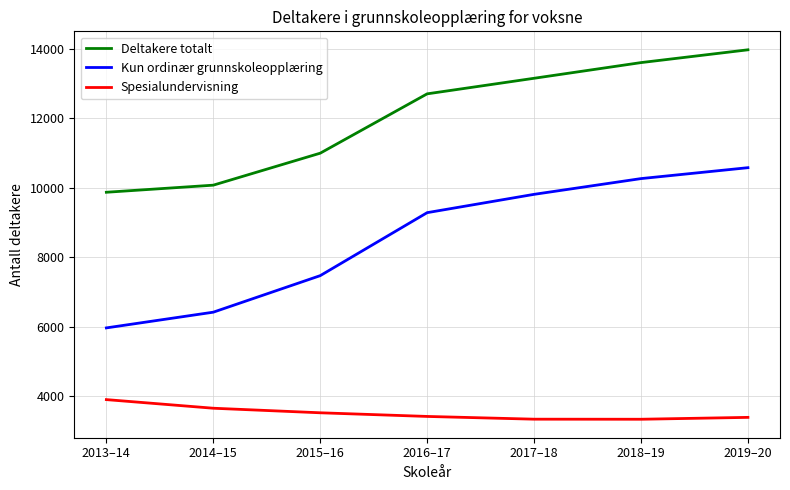

What is the sum of the Kun ordinær grunnskoleopplæring values at 2018–19 and 2017–18?

20067